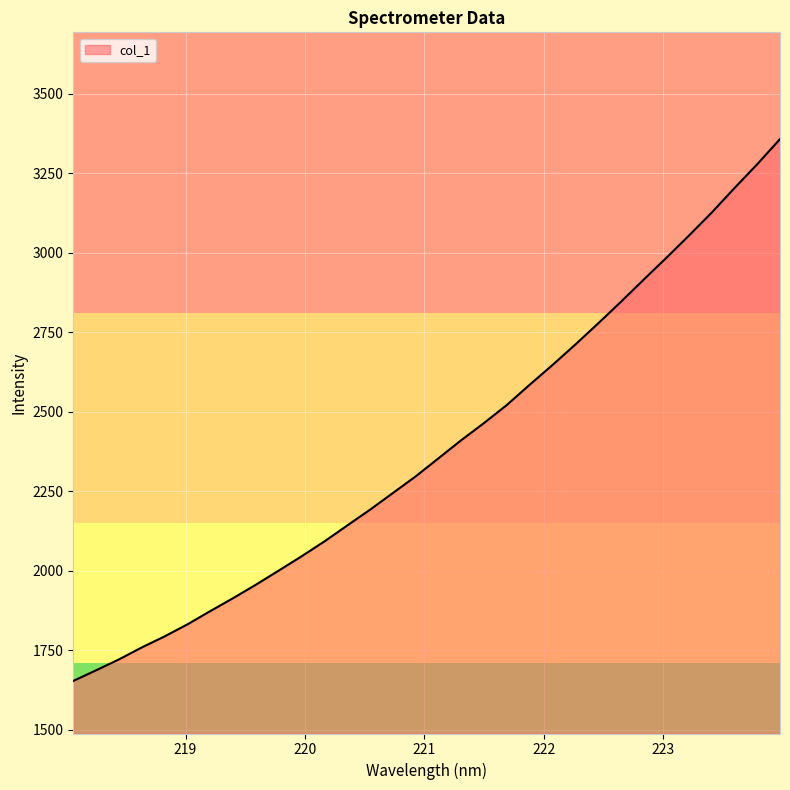

What is the difference between the maximum and minimum values?

1703.8